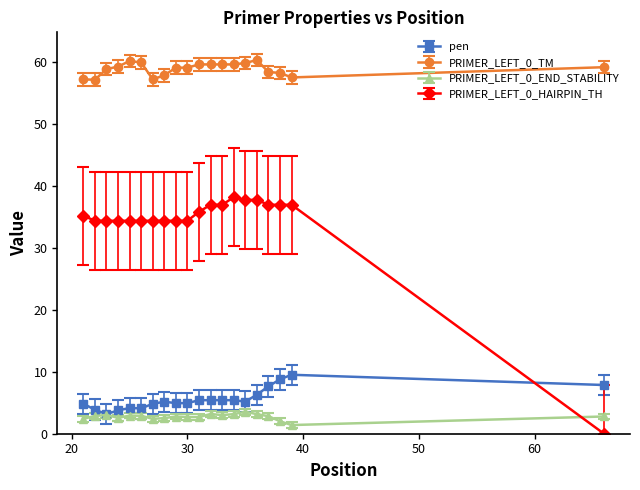

List the series in order of their peak value, highest first.

PRIMER_LEFT_0_TM, PRIMER_LEFT_0_HAIRPIN_TH, pen, PRIMER_LEFT_0_END_STABILITY